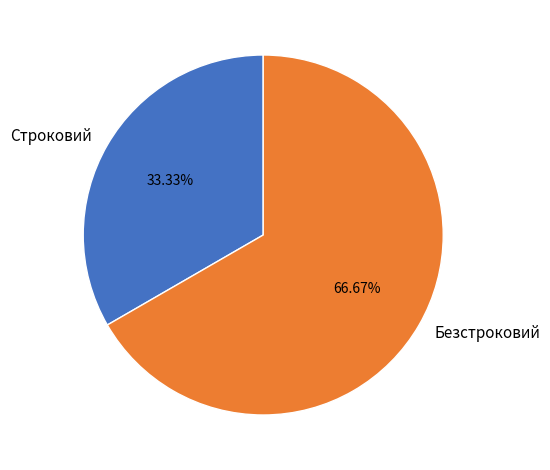

To the nearest percent, what is the difference between the largest and smallest slice percentages?

33%